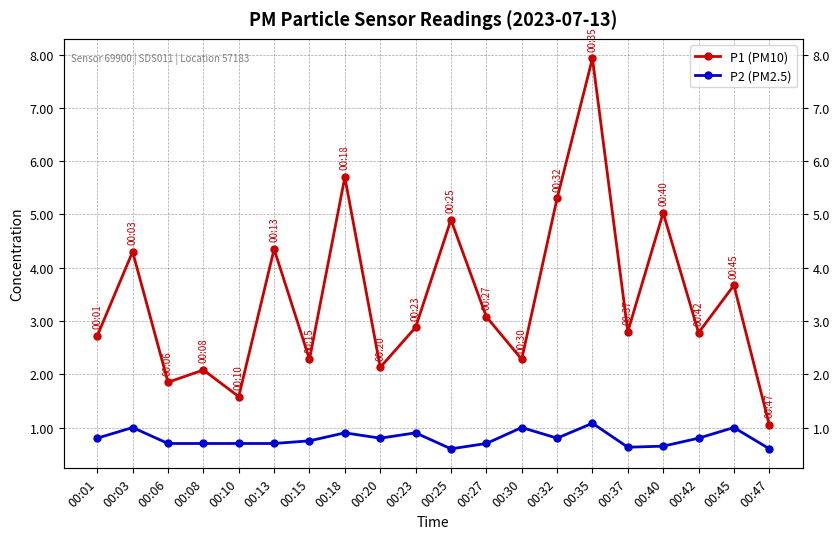

True or false: P1 (PM10) has a value of 2.1 at 00:20.

True